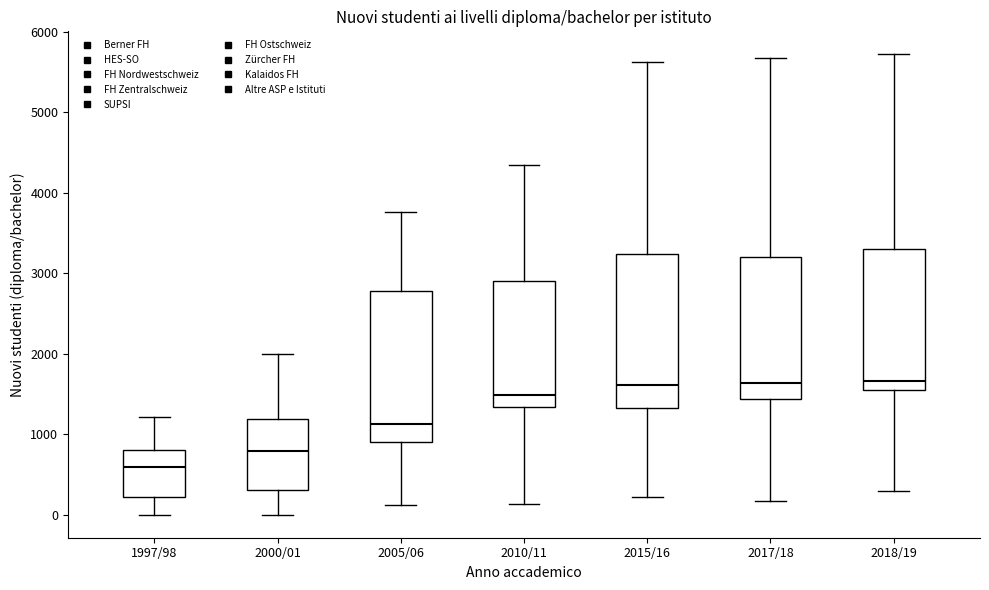

Reading left to right, transcribe this box plot: for each box, give where its median line is, the range the box spans, and where its two whiskers end, as read against the y-axis. The values are not printed on the chart, so give them approximately, as read against the axis.

1997/98: median 600, box 200 to 800, whiskers 0 to 1200
2000/01: median 800, box 300 to 1200, whiskers 0 to 2000
2005/06: median 1100, box 900 to 2800, whiskers 100 to 3800
2010/11: median 1500, box 1300 to 2900, whiskers 100 to 4300
2015/16: median 1600, box 1300 to 3200, whiskers 200 to 5600
2017/18: median 1600, box 1400 to 3200, whiskers 200 to 5700
2018/19: median 1700, box 1600 to 3300, whiskers 300 to 5700